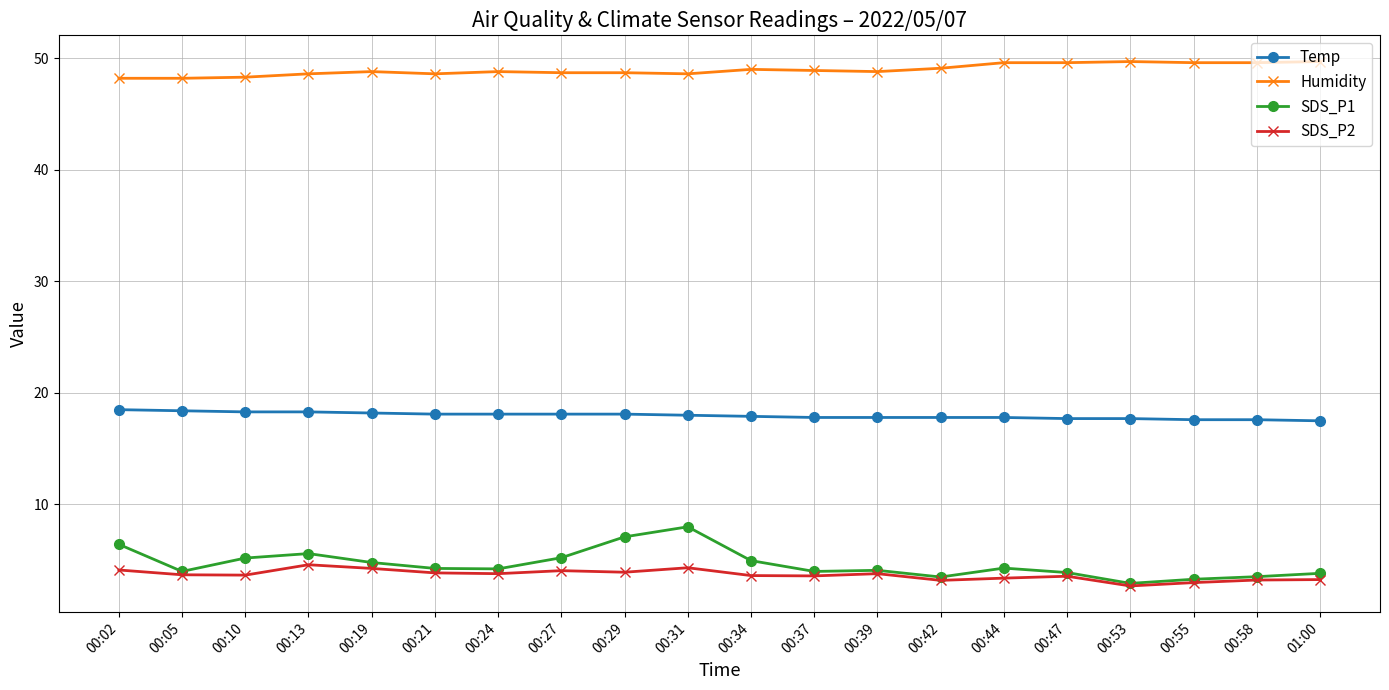

True or false: SDS_P2 and Humidity intersect in this chart.

False